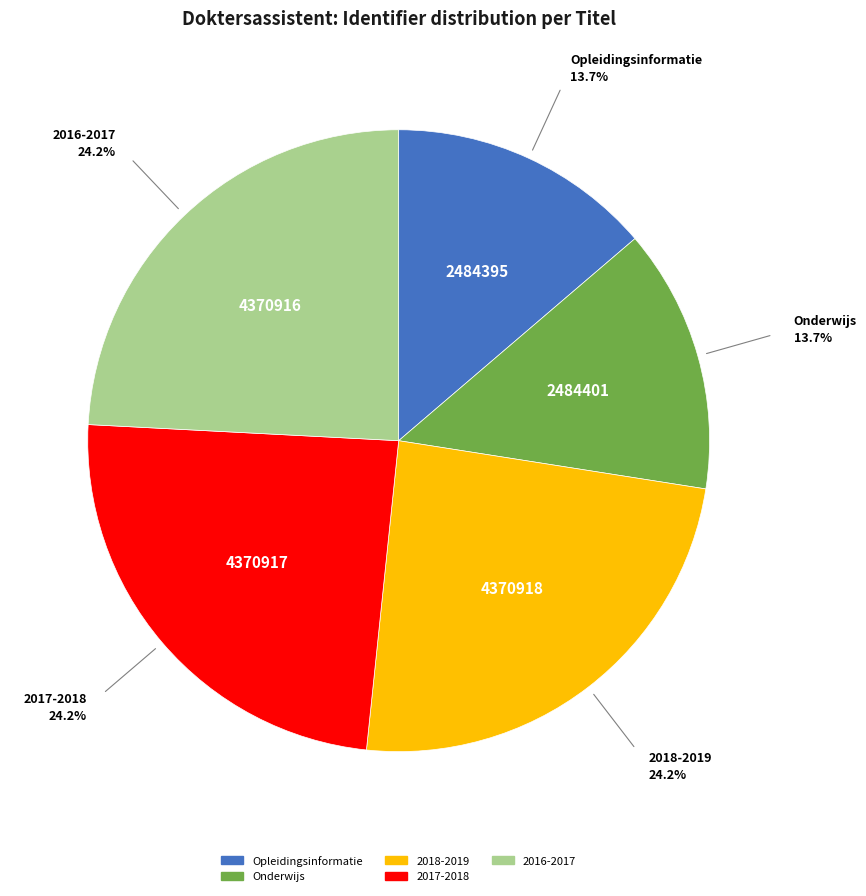

To the nearest percent, what is the combined percentage of 2017-2018 and Onderwijs?

38%